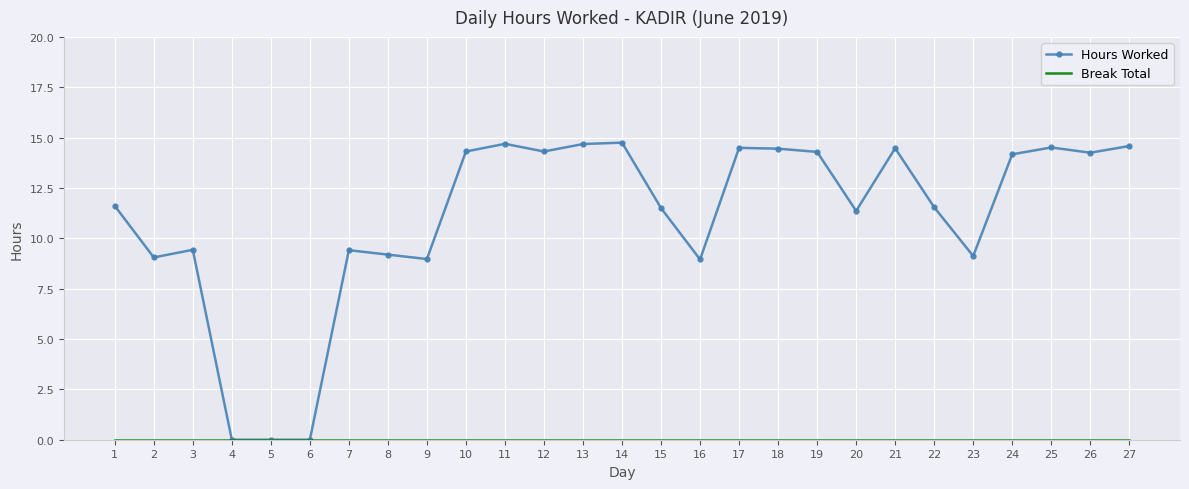

What is the maximum value shown in the chart?

14.8